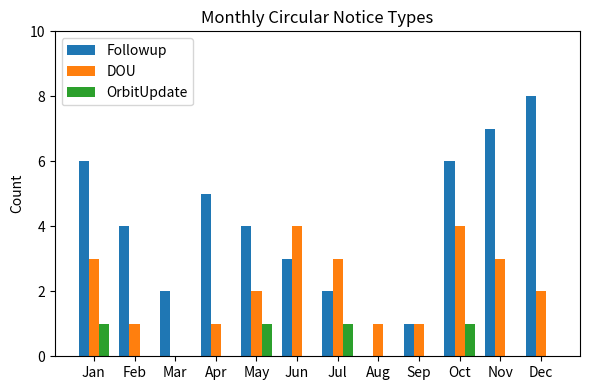

Reading left to right, list all the values displayed in this chart.

Followup: 6	4	2	5	4	3	2	0	1	6	7	8
DOU: 3	1	0	1	2	4	3	1	1	4	3	2
OrbitUpdate: 1	0	0	0	1	0	1	0	0	1	0	0